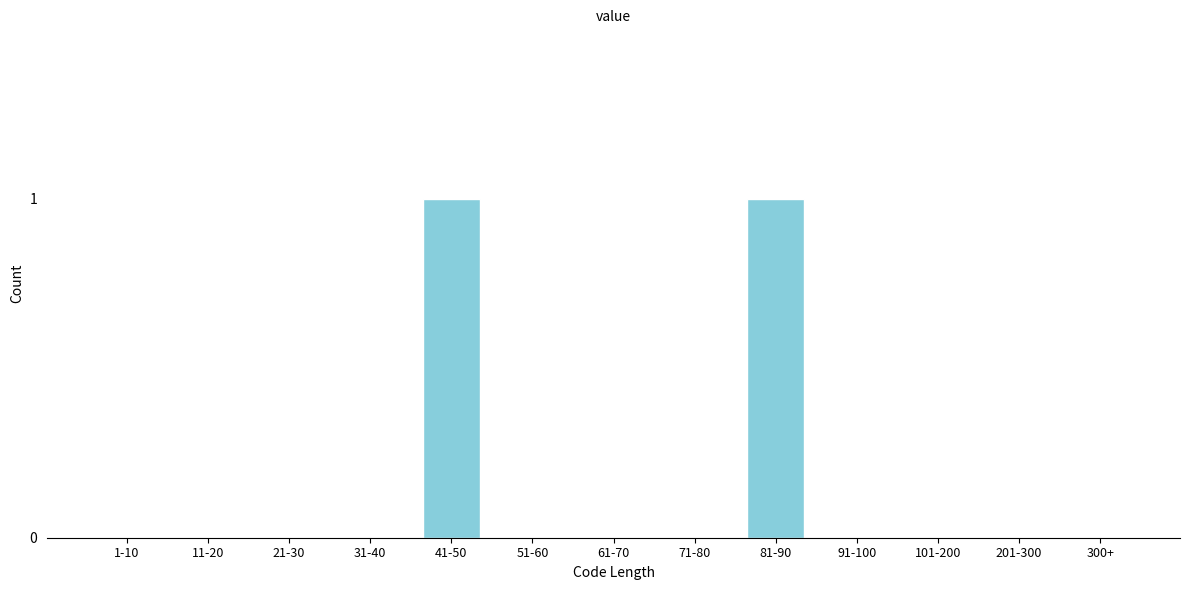

Reading left to right, transcribe all the data shown in this chart.

1-10=0	11-20=0	21-30=0	31-40=0	41-50=1	51-60=0	61-70=0	71-80=0	81-90=1	91-100=0	101-200=0	201-300=0	300+=0